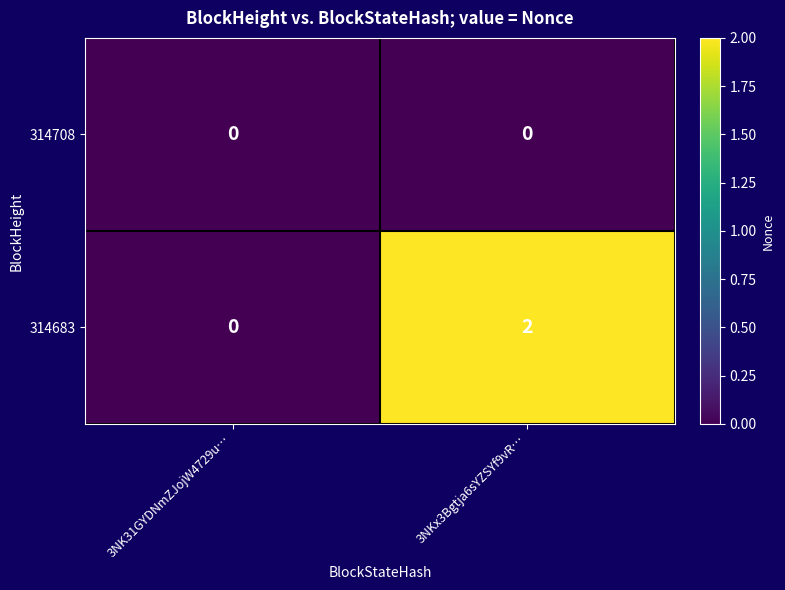

Which series has the widest spread of values?

314683